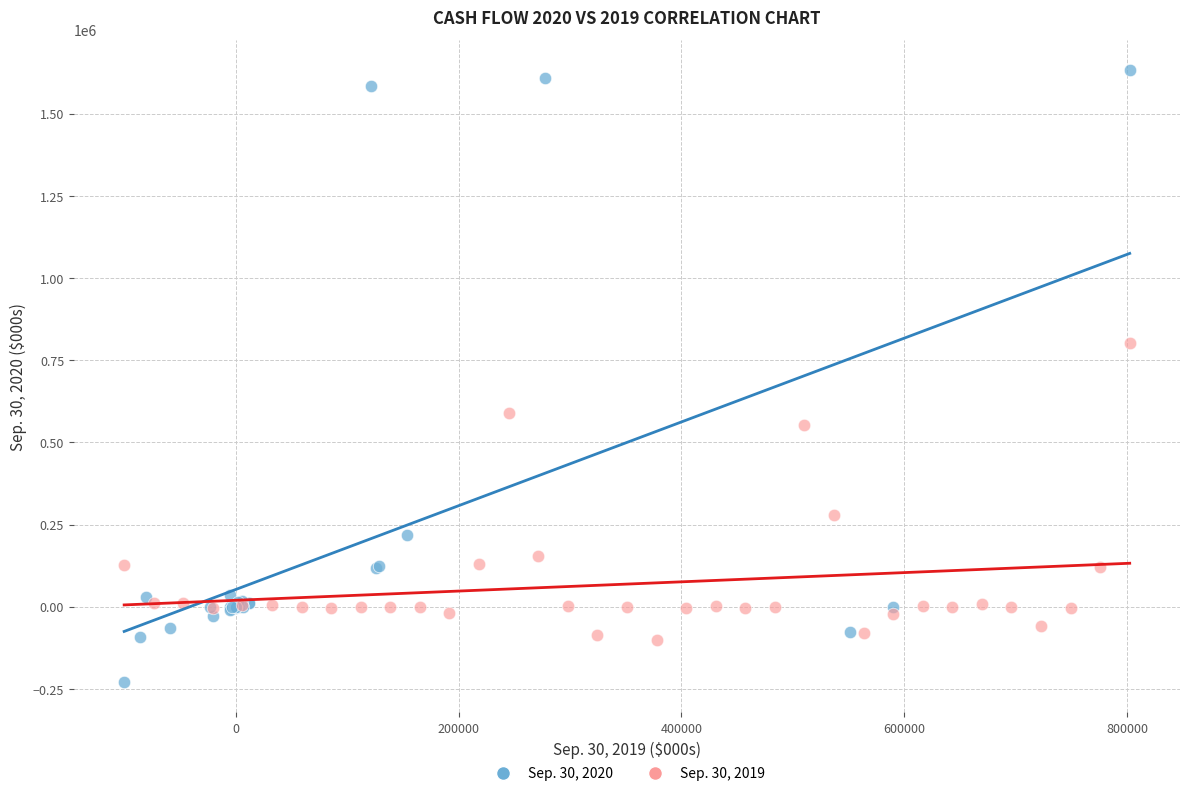

What are all the series names shown in the legend?

Sep. 30, 2020, Sep. 30, 2019